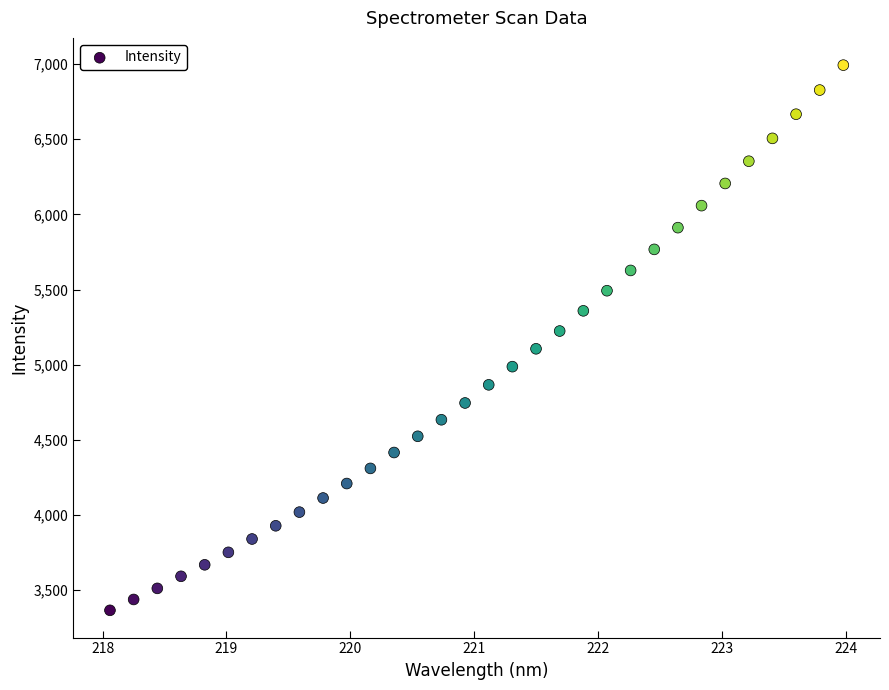

What is the range of X values (max minus min)?

5.9